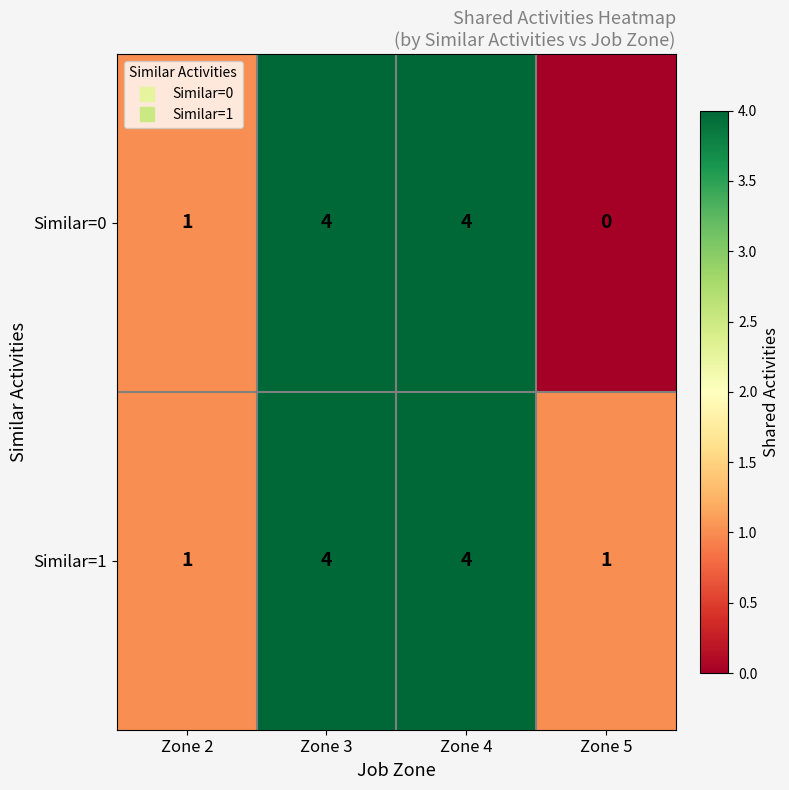

Which series has the largest range (max minus min)?

Similar=0